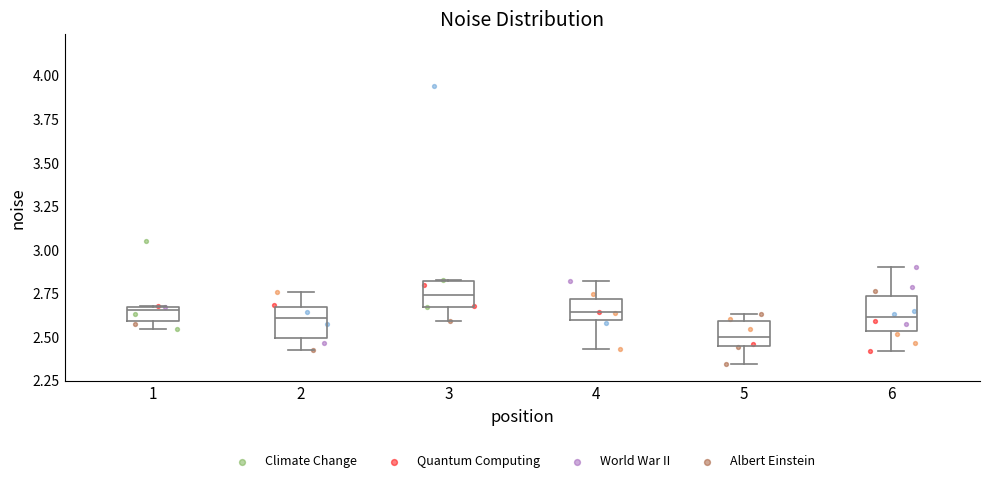

Where is the upper edge of the box at x = 1 on the y-axis? The values are not printed on the chart, so give them approximately, as read against the axis.

2.70